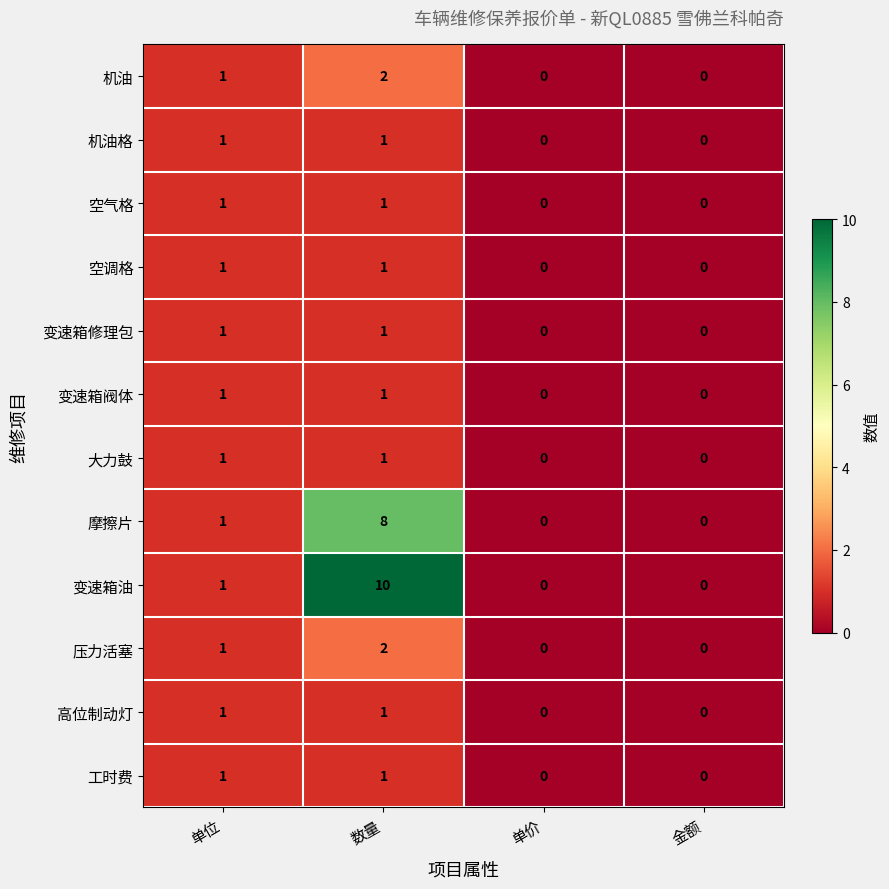

How many 变速箱阀体 values are between 0 and 1?

4